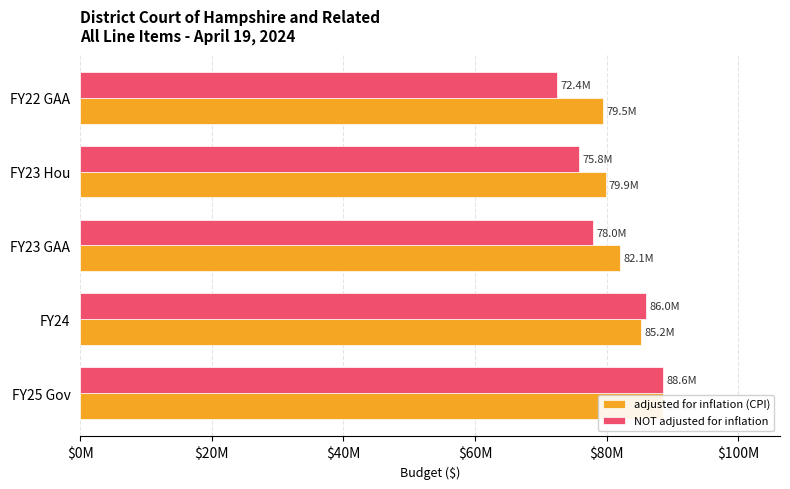

True or false: adjusted for inflation (CPI) has a value of 23027330 at $60M.

False